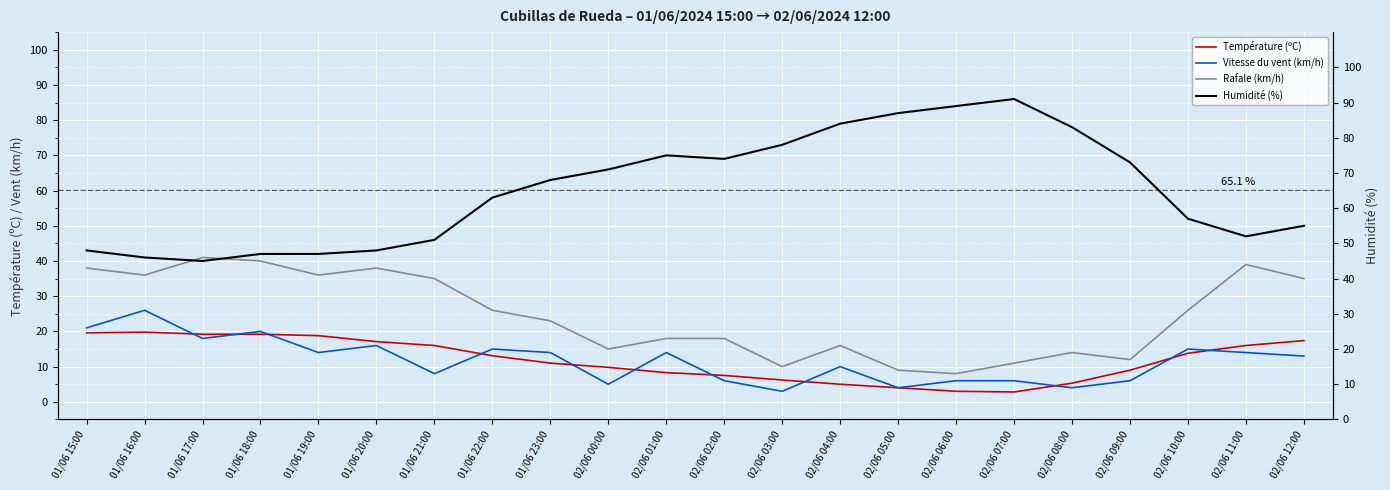

Reading left to right, what are all the values shown in this chart?

Température (ºC): 01/06 15:00=19.6	01/06 16:00=19.8	01/06 17:00=19.2	01/06 18:00=19.2	01/06 19:00=18.8	01/06 20:00=17.1	01/06 21:00=16.0	01/06 22:00=13.1	01/06 23:00=11.0	02/06 00:00=9.8	02/06 01:00=8.3	02/06 02:00=7.5	02/06 03:00=6.2	02/06 04:00=5.0	02/06 05:00=4.0	02/06 06:00=3.0	02/06 07:00=2.8	02/06 08:00=5.3	02/06 09:00=9.0	02/06 10:00=13.8	02/06 11:00=16.0	02/06 12:00=17.4
Vitesse du vent (km/h): 01/06 15:00=21.0	01/06 16:00=26.0	01/06 17:00=18.0	01/06 18:00=20.0	01/06 19:00=14.0	01/06 20:00=16.0	01/06 21:00=8.0	01/06 22:00=15.0	01/06 23:00=14.0	02/06 00:00=5.0	02/06 01:00=14.0	02/06 02:00=6.0	02/06 03:00=3.0	02/06 04:00=10.0	02/06 05:00=4.0	02/06 06:00=6.0	02/06 07:00=6.0	02/06 08:00=4.0	02/06 09:00=6.0	02/06 10:00=15.0	02/06 11:00=14.0	02/06 12:00=13.0
Rafale (km/h): 01/06 15:00=38.0	01/06 16:00=36.0	01/06 17:00=41.0	01/06 18:00=40.0	01/06 19:00=36.0	01/06 20:00=38.0	01/06 21:00=35.0	01/06 22:00=26.0	01/06 23:00=23.0	02/06 00:00=15.0	02/06 01:00=18.0	02/06 02:00=18.0	02/06 03:00=10.0	02/06 04:00=16.0	02/06 05:00=9.0	02/06 06:00=8.0	02/06 07:00=11.0	02/06 08:00=14.0	02/06 09:00=12.0	02/06 10:00=26.0	02/06 11:00=39.0	02/06 12:00=35.0
Humidité (%): 01/06 15:00=48.0	01/06 16:00=46.0	01/06 17:00=45.0	01/06 18:00=47.0	01/06 19:00=47.0	01/06 20:00=48.0	01/06 21:00=51.0	01/06 22:00=63.0	01/06 23:00=68.0	02/06 00:00=71.0	02/06 01:00=75.0	02/06 02:00=74.0	02/06 03:00=78.0	02/06 04:00=84.0	02/06 05:00=87.0	02/06 06:00=89.0	02/06 07:00=91.0	02/06 08:00=83.0	02/06 09:00=73.0	02/06 10:00=57.0	02/06 11:00=52.0	02/06 12:00=55.0